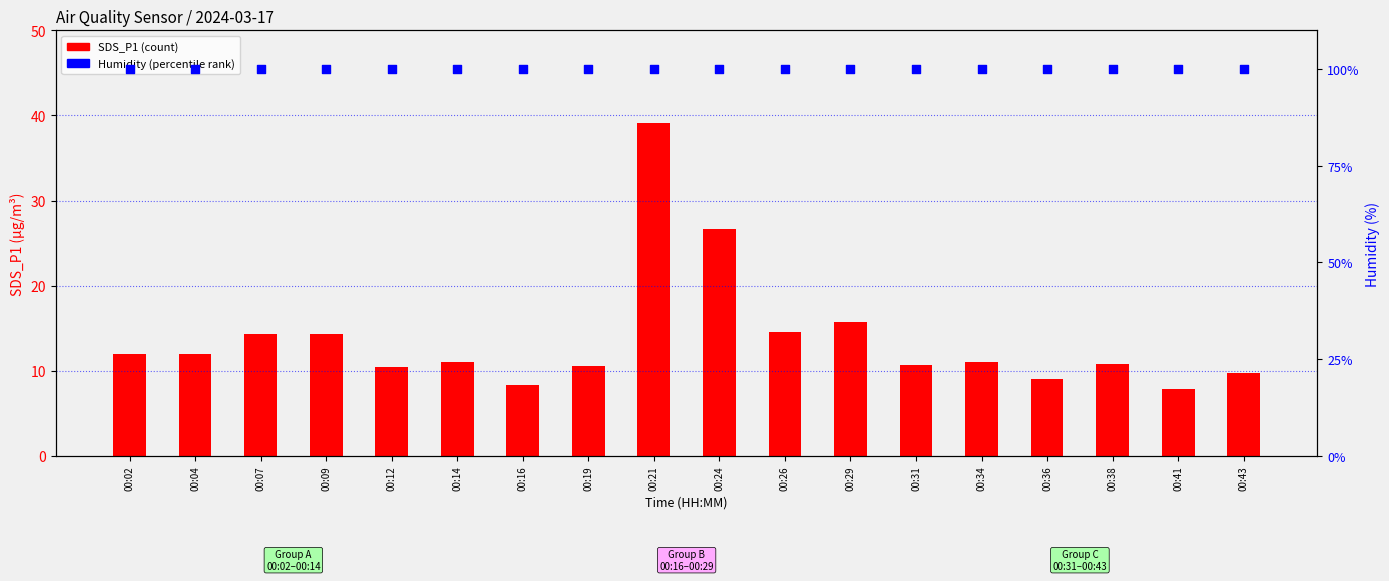

Which series has the largest total across all categories?

Humidity